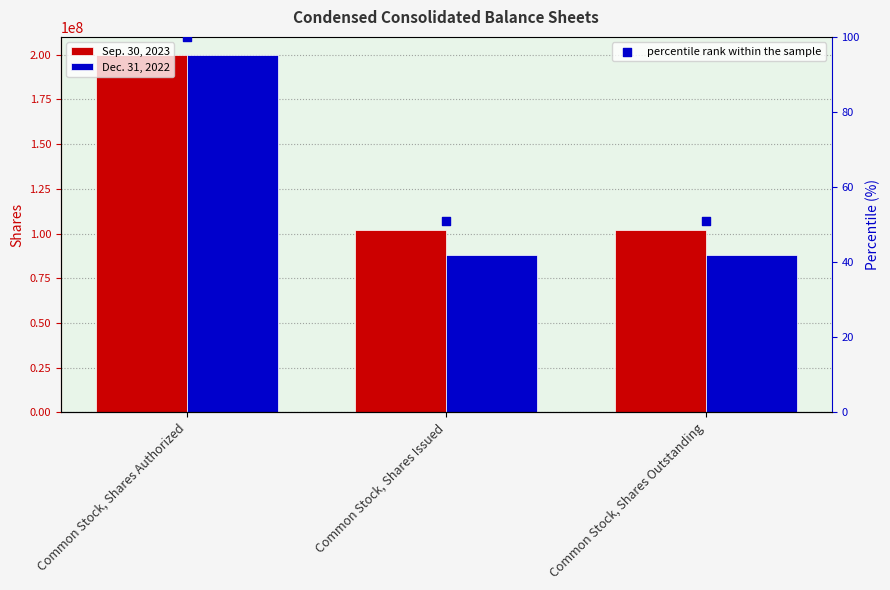

Which series has the largest total across all categories?

Sep. 30, 2023